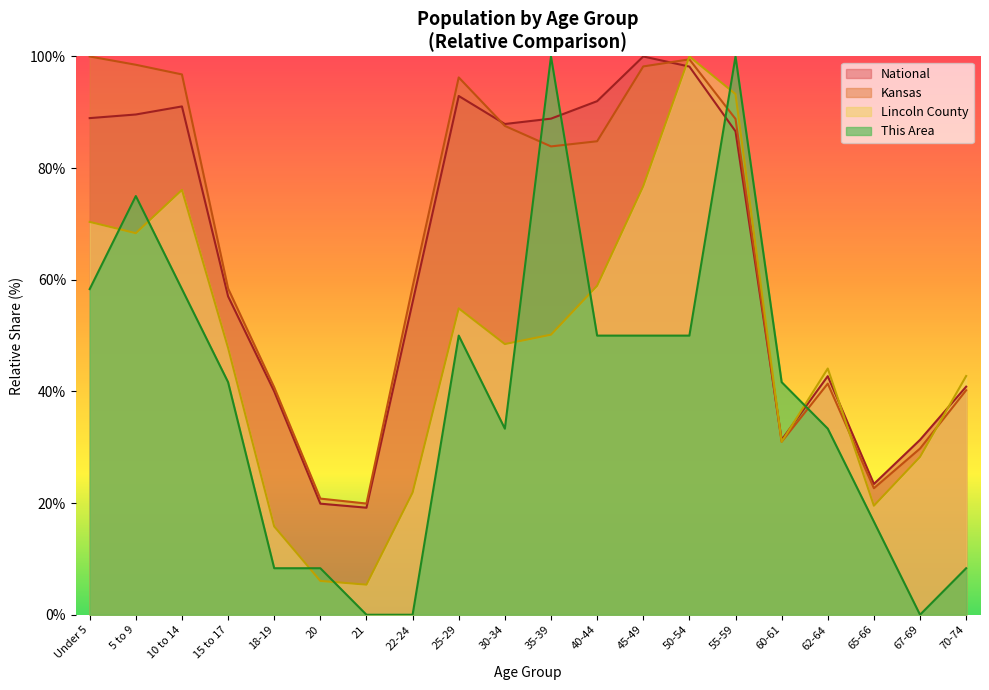

The Lincoln County series shows 25.0 at 62-64. True or false?

False